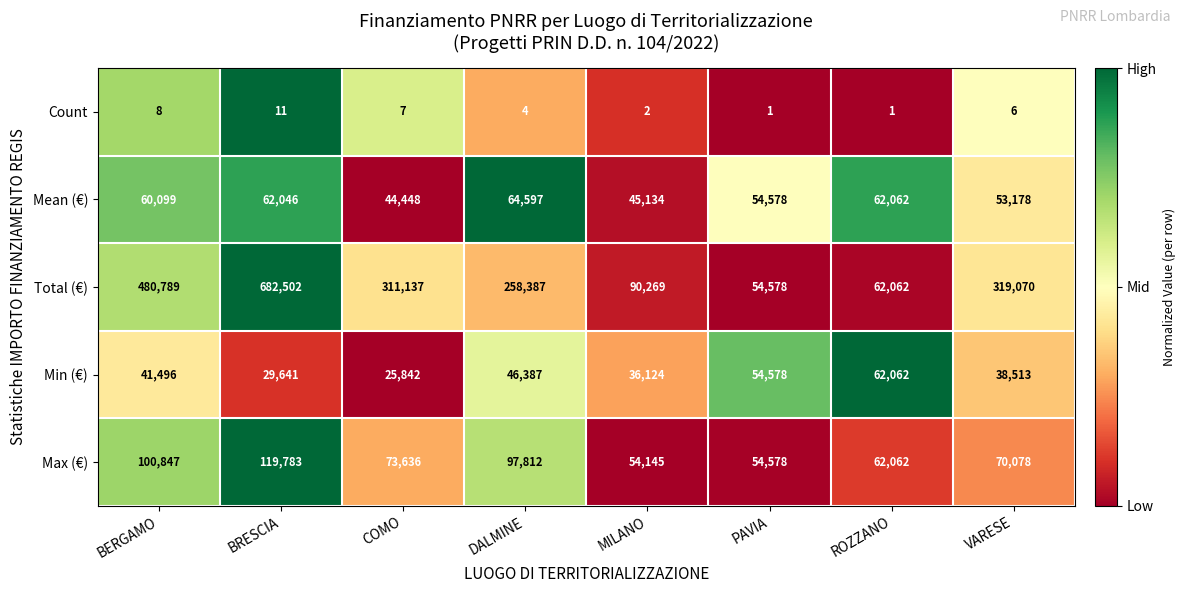

The Count series shows 2 at MILANO. True or false?

True